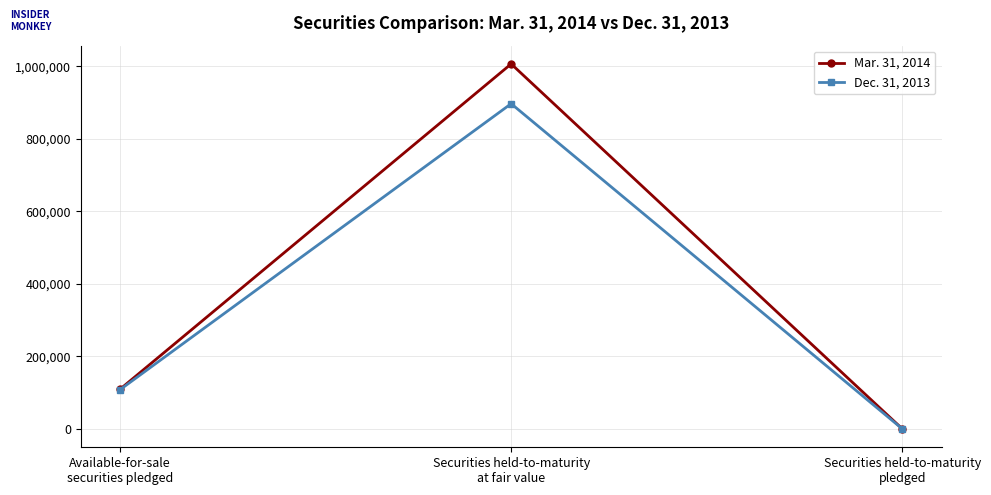

Count the Mar. 31, 2014 values in the range 0 to 1006569.

3